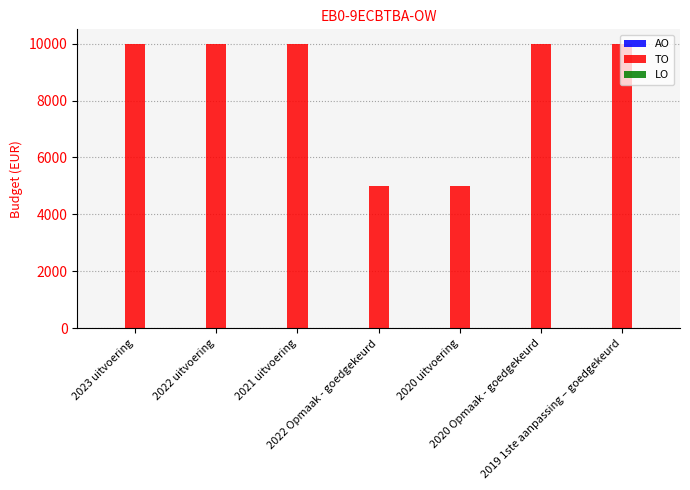

What is the difference between the maximum and second lowest values?

5000